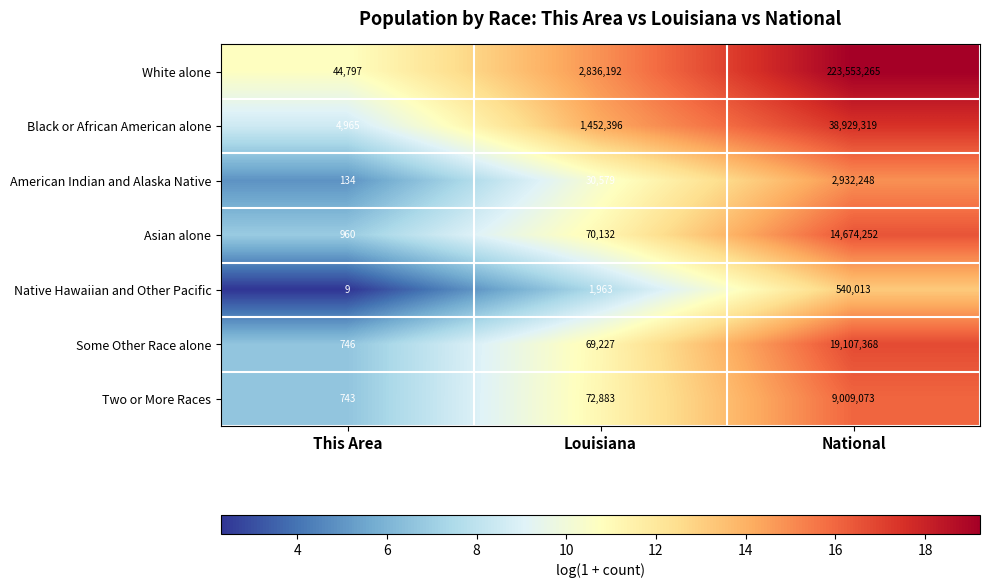

What is the total value across all series at This Area?

52354